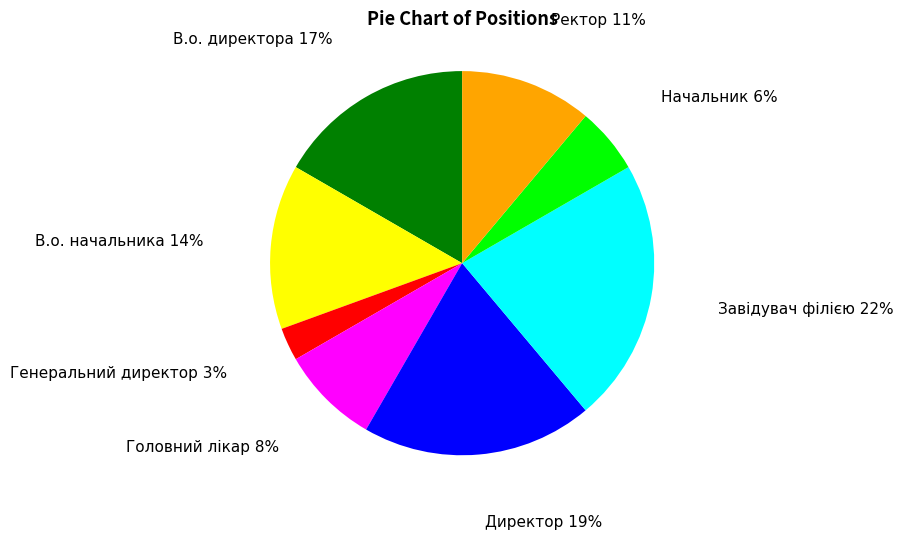

To the nearest percent, what is the difference between the В.о. начальника and Головний лікар slice percentages?

6%